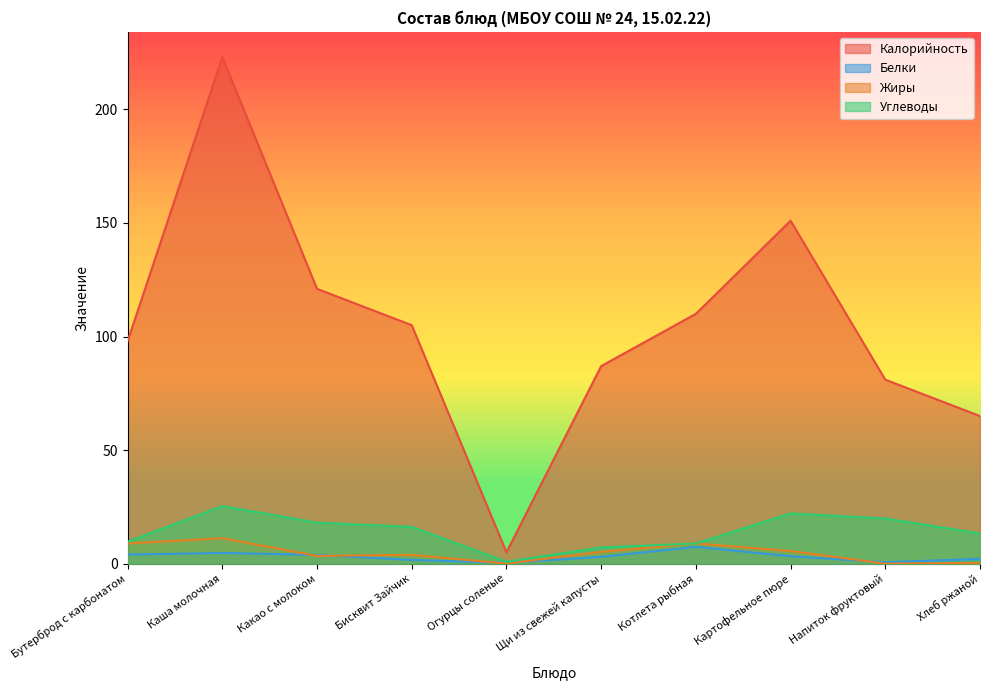

Between Какао с молоком and Огурцы соленые, which series saw the biggest shift?

Калорийность